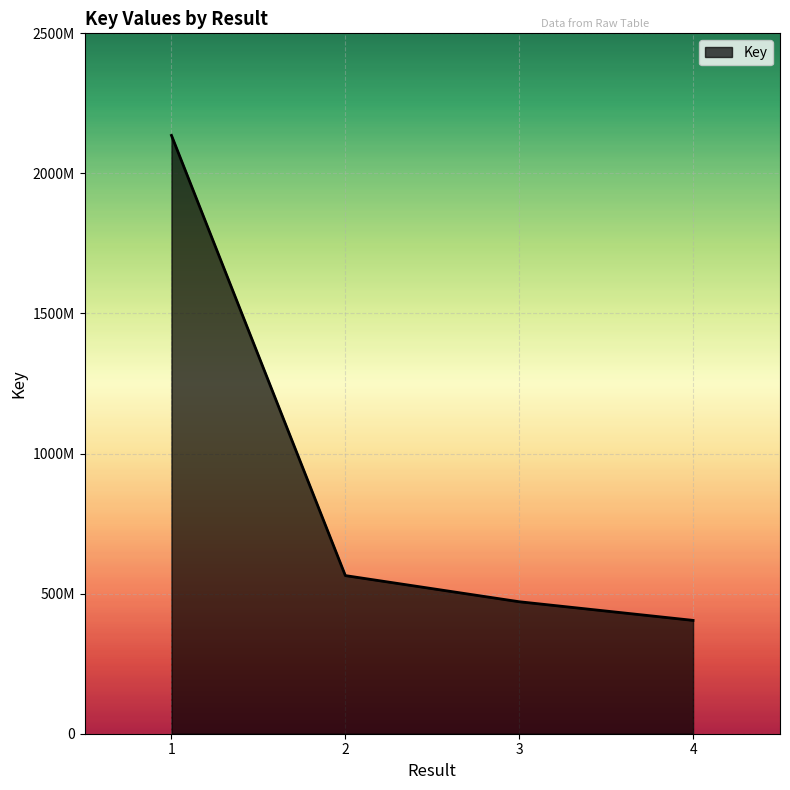

True or false: the data shows 3768669088 at 1.

False